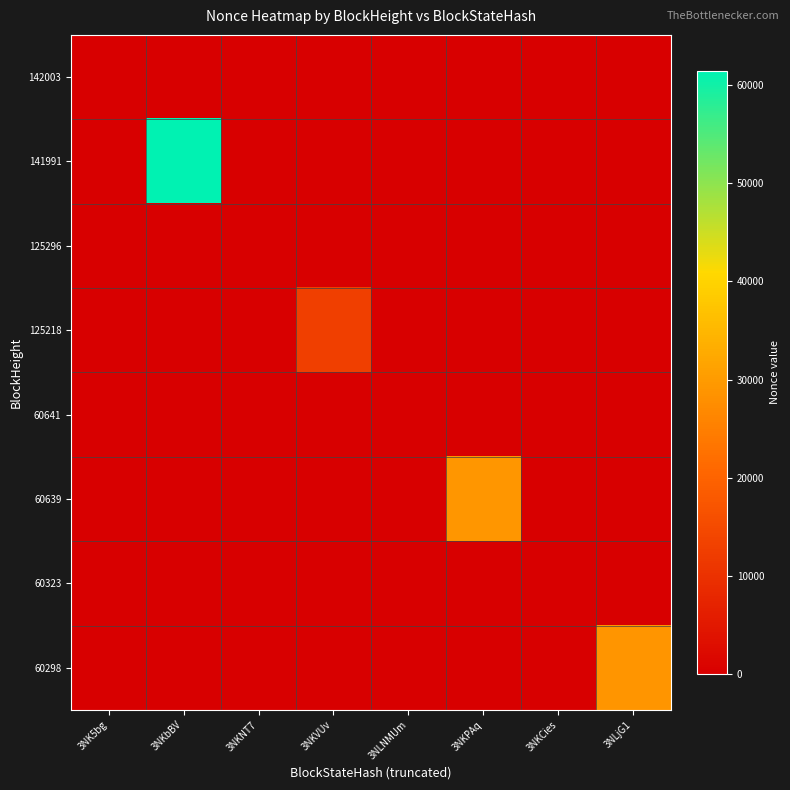

Which label corresponds to the smallest value in the chart?

3NKbBV